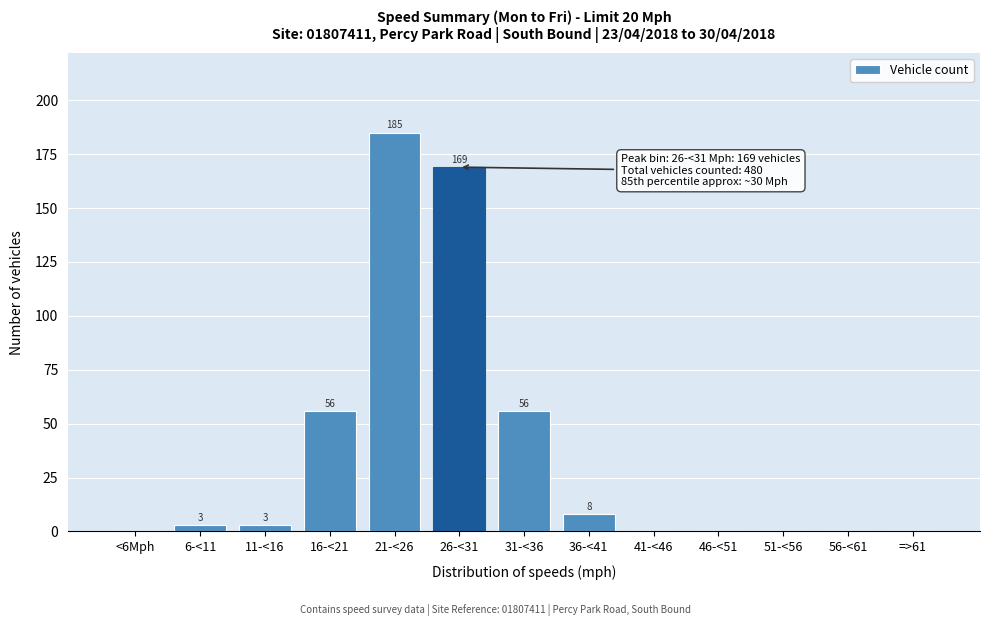

Reading right to left, list all the values displayed in this chart.

=>61=0	56-<61=0	51-<56=0	46-<51=0	41-<46=0	36-<41=8	31-<36=56	26-<31=169	21-<26=185	16-<21=56	11-<16=3	6-<11=3	<6Mph=0